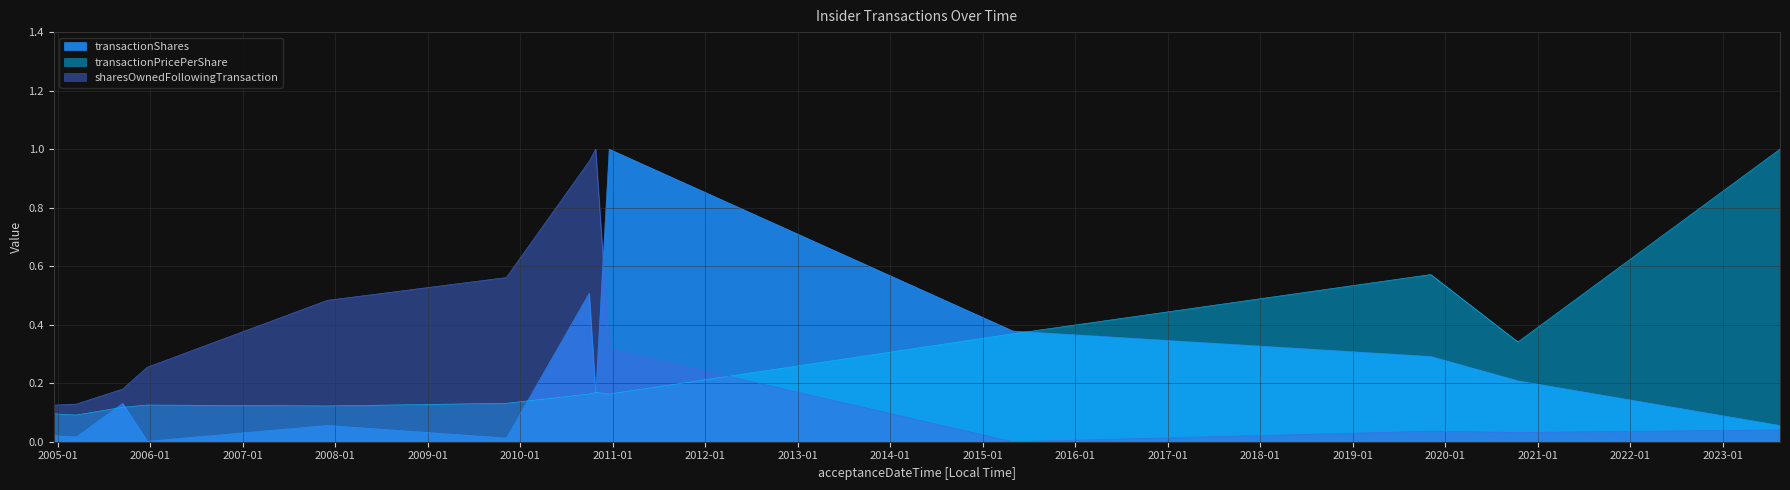

What position from the right is 2004-12-15 17:14:13?

13